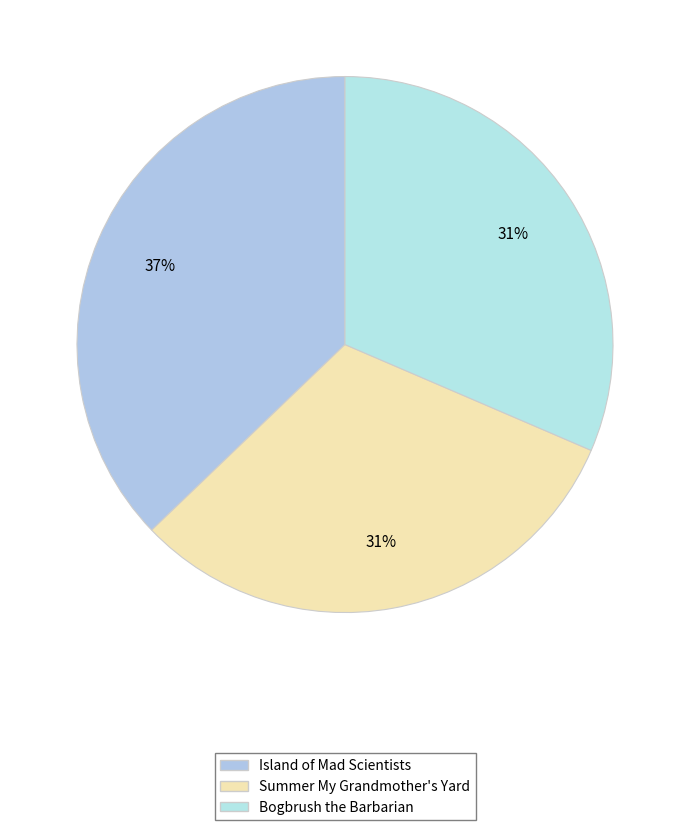

What is the largest slice in the pie chart?

Island of Mad Scientists